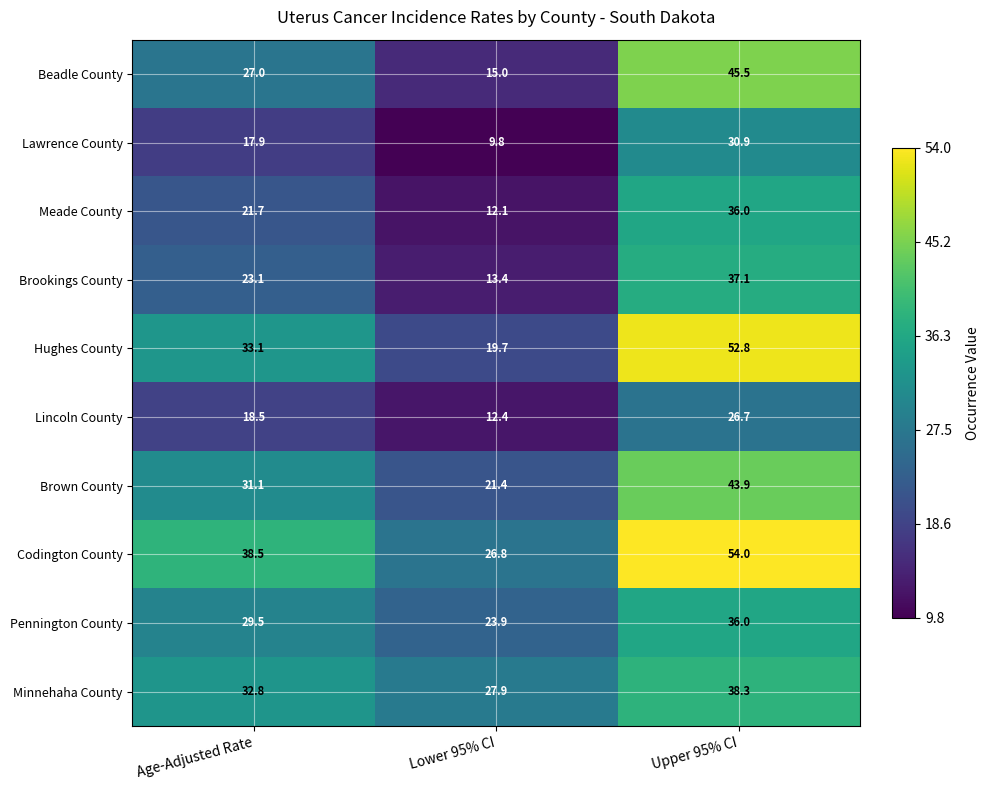

The Beadle County series shows 18.3 at Upper 95% CI. True or false?

False